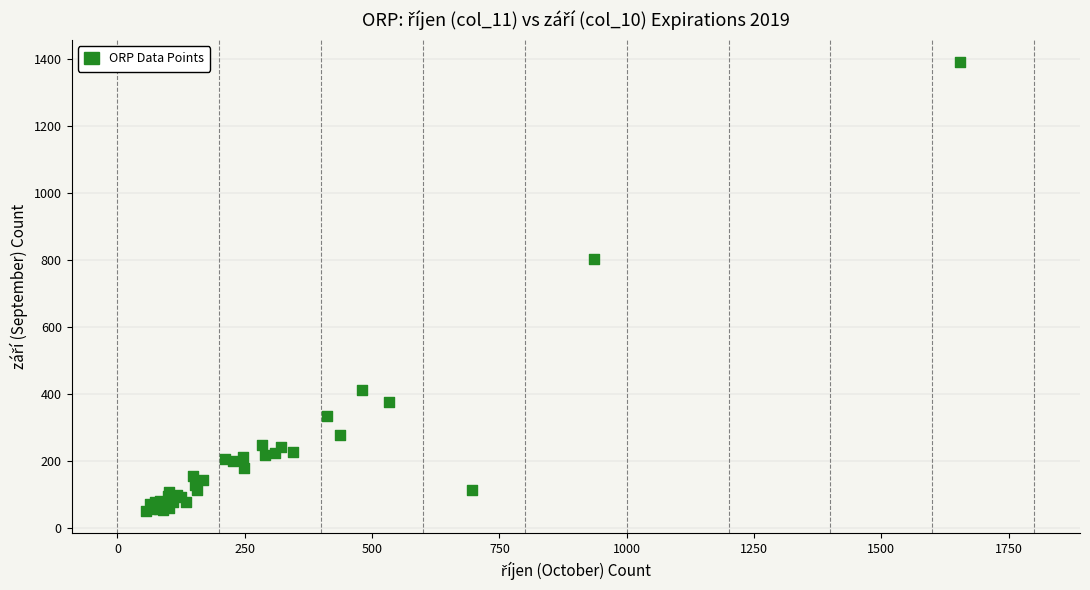

What Y value in the scatter plot is closest to 721?

804